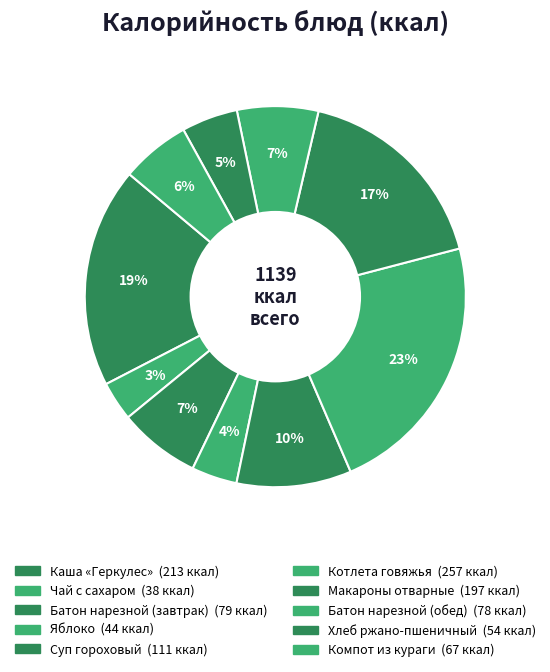

Rank the categories by value from highest to lowest.

Котлета говяжья, Каша «Геркулес», Макароны отварные, Суп гороховый, Батон нарезной (завтрак), Батон нарезной (обед), Компот из кураги, Хлеб ржано-пшеничный, Яблоко, Чай с сахаром